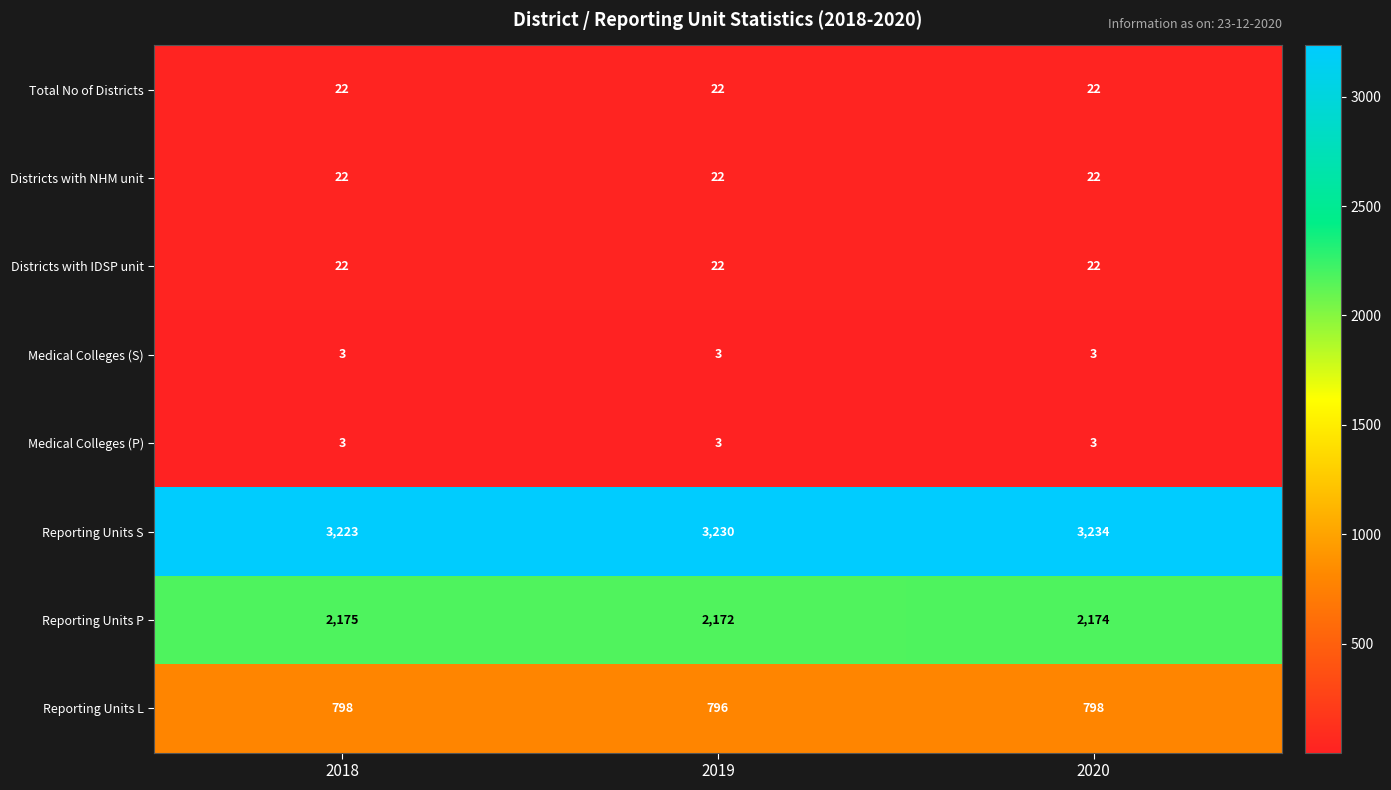

What is the smallest value displayed?

3